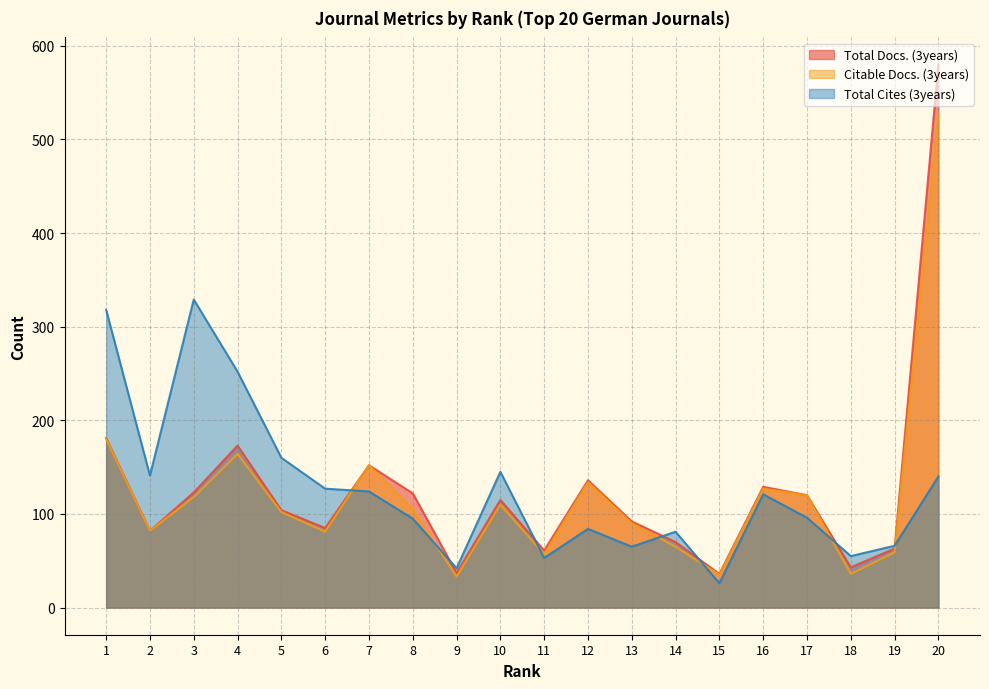

At which label is Total Cites (3years) closest to 177?

5